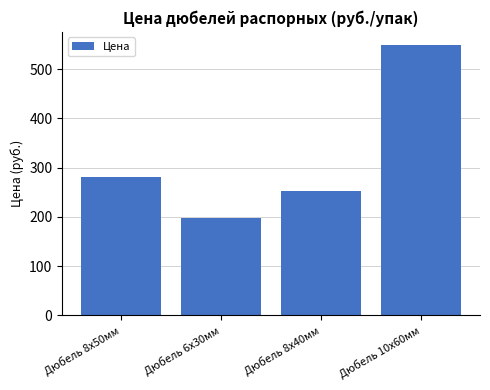

What is the smallest value displayed?

198.7